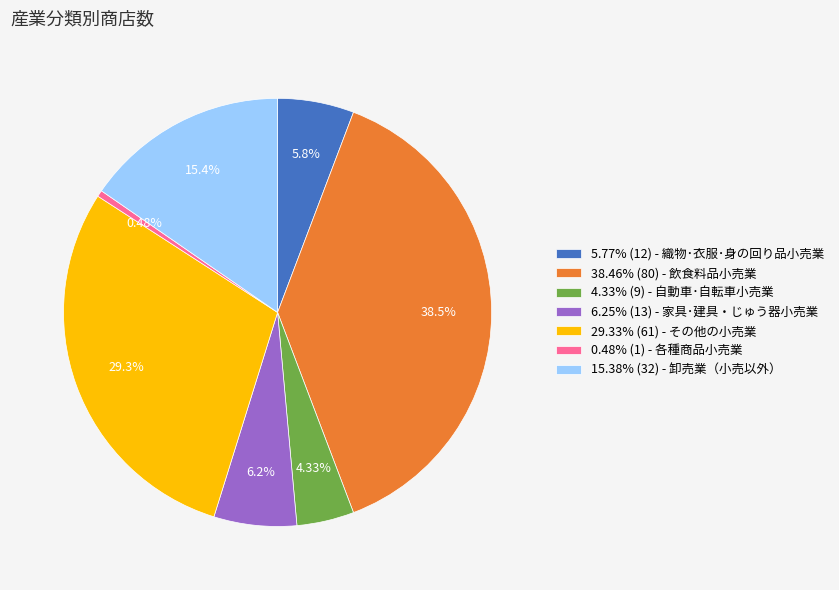

Does any single category account for the majority?

No